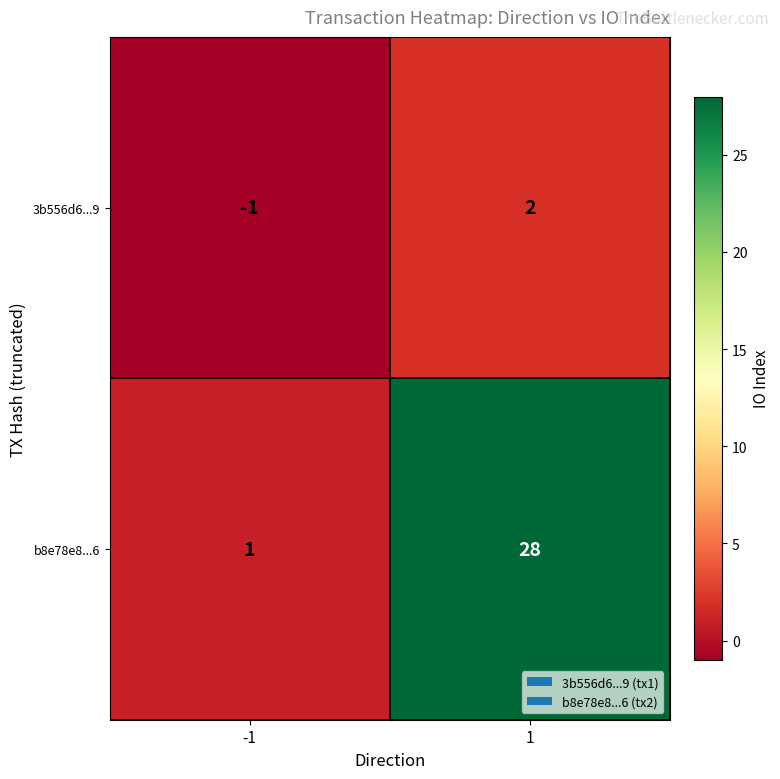

How many distinct data groups are displayed?

2